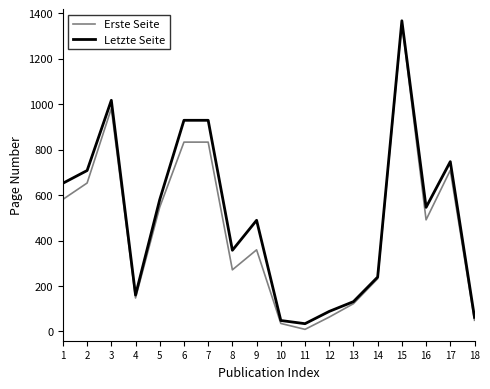

Where does the Letzte Seite series first go above 546?

1